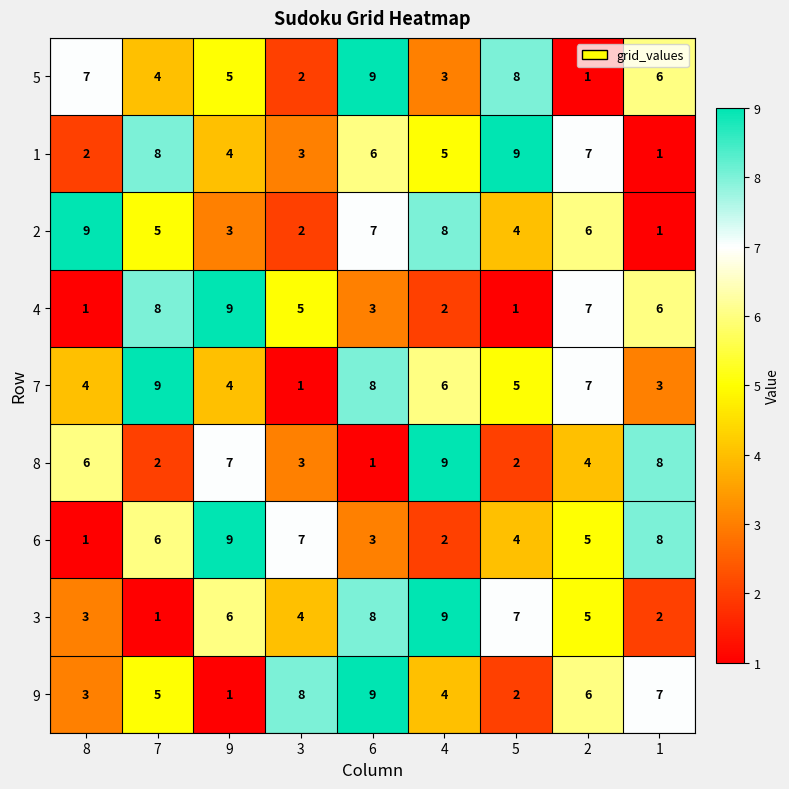

What is the spread (max minus min) of values at 4?

7